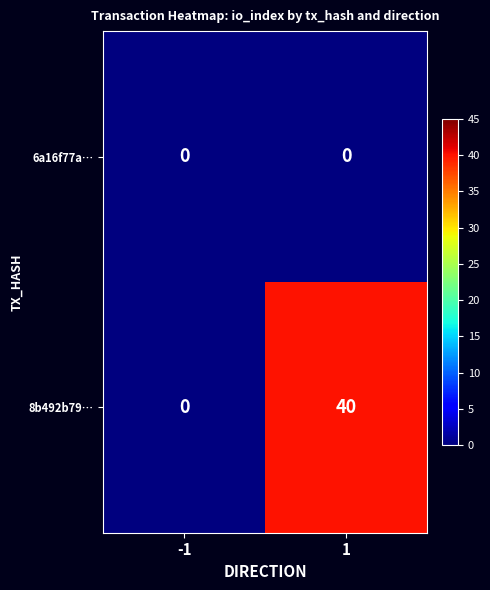

At which category is the sum across all series the highest?

1